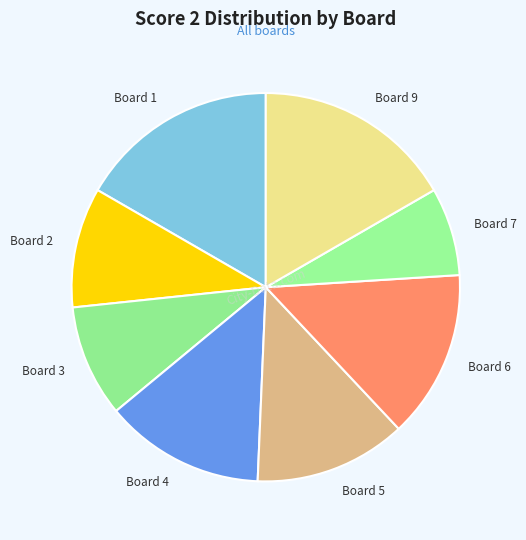

Is it true that Board 2 is 10% of the pie?

True